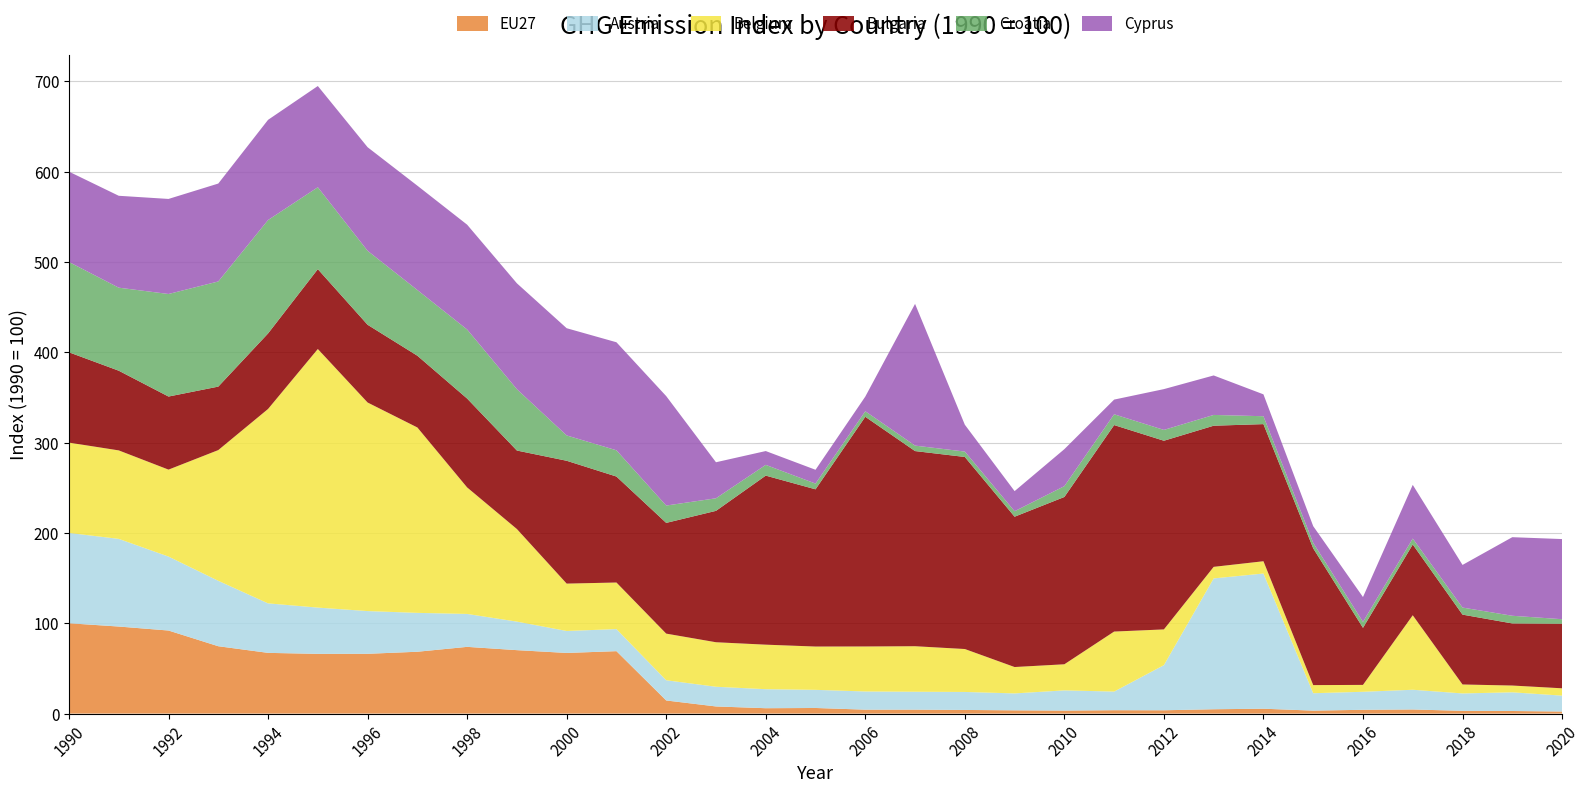

Reading right to left, extract all data points from this chart.

EU27: 2.3	2.9	3.0	4.5	4.2	3.3	5.4	4.8	3.7	3.7	3.3	3.6	4.0	4.4	4.3	6.2	5.9	7.9	14.5	69.1	67.1	70.2	73.9	68.4	66.2	66.1	67.2	74.6	91.9	96.4	100.0
Austria: 17.6	20.7	19.3	21.8	19.9	19.3	149.7	144.9	50.0	20.6	22.4	18.7	19.9	19.8	20.1	20.1	21.1	21.8	22.4	24.4	24.3	31.6	36.5	43.0	47.3	51.2	54.8	72.4	81.9	97.1	100.0
Belgium: 8.1	7.5	9.9	82.5	7.6	9.0	13.6	12.8	39.6	66.4	28.9	29.2	47.5	50.4	49.8	47.9	49.3	49.3	51.6	51.6	52.4	102.5	140.1	205.3	230.9	286.3	215.2	144.7	96.3	98.0	100.0
Bulgaria: 71.4	68.7	77.3	78.4	63.2	151.4	151.8	156.3	208.9	228.6	185.2	166.4	212.6	216.1	254.3	174.1	187.2	145.5	122.6	117.3	136.0	86.9	98.4	79.4	86.1	88.4	83.6	70.3	80.9	88.2	100.0
Croatia: 5.1	8.5	7.8	6.5	6.6	6.1	8.7	11.9	12.0	11.9	12.0	6.1	6.0	6.0	6.1	6.4	11.9	13.9	19.2	29.1	28.0	67.9	76.5	72.8	81.9	90.7	125.6	116.4	113.5	91.9	100.0
Cyprus: 88.7	87.0	47.2	59.4	27.5	18.5	24.2	43.7	45.2	16.3	40.9	22.2	29.7	156.9	16.2	15.3	15.3	39.9	121.2	119.6	118.7	117.2	116.0	115.5	114.7	112.1	110.9	108.4	105.2	101.7	100.0